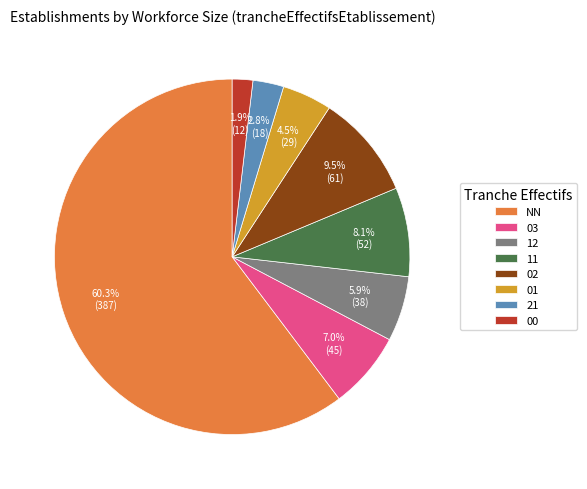

Combined, do 02 and 12 account for over 50%?

No